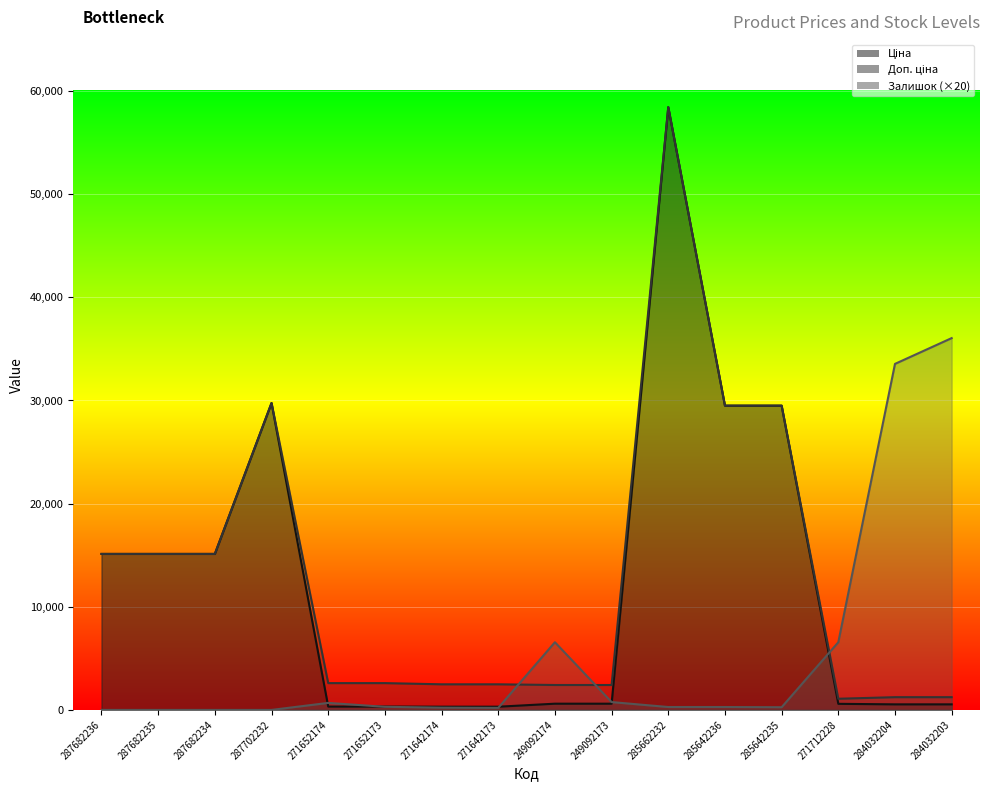

Reading left to right, transcribe all the data shown in this chart.

Ціна: 287682236=15120.0	287682235=15120.0	287682234=15120.0	287702232=29747.2	271652174=324.8	271652173=324.8	271642174=310.3	271642173=310.3	249092174=603.7	249092173=603.7	285662232=58426.5	285642236=29491.5	285642235=29491.5	271712228=589.9	284032204=539.0	284032203=539.0
Доп. ціна: 287682236=15120.0	287682235=15120.0	287682234=15120.0	287702232=29747.2	271652174=2598.3	271652173=2598.3	271642174=2482.4	271642173=2482.4	249092174=2414.8	249092173=2414.8	285662232=58426.5	285642236=29491.5	285642235=29491.5	271712228=1081.7	284032204=1235.4	284032203=1235.4
Залишок: 287682236=0.0	287682235=0.0	287682234=0.0	287702232=0.0	271652174=680.0	271652173=300.0	271642174=220.0	271642173=200.0	249092174=6560.0	249092173=760.0	285662232=280.0	285642236=280.0	285642235=260.0	271712228=6560.0	284032204=33540.0	284032203=36040.0